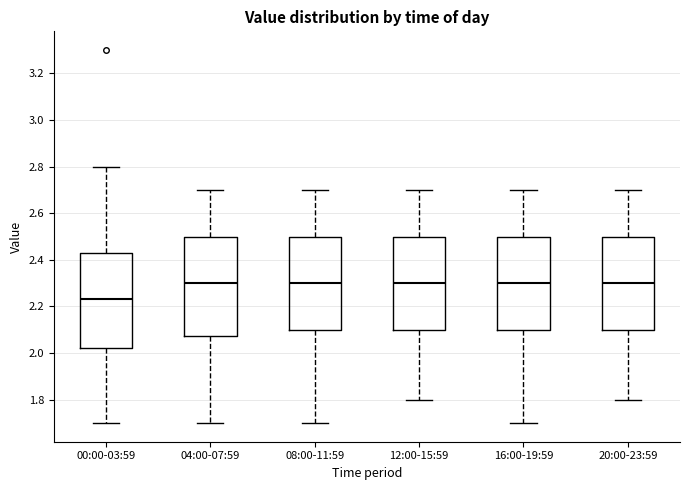

Reading left to right, transcribe this box plot: for each box, give where its median line is, the range the box spans, and where its two whiskers end, as read against the y-axis. The values are not printed on the chart, so give them approximately, as read against the axis.

00:00-03:59: median 2.24, box 2.02 to 2.44, whiskers 1.70 to 2.80
04:00-07:59: median 2.30, box 2.08 to 2.50, whiskers 1.70 to 2.70
08:00-11:59: median 2.30, box 2.10 to 2.50, whiskers 1.70 to 2.70
12:00-15:59: median 2.30, box 2.10 to 2.50, whiskers 1.80 to 2.70
16:00-19:59: median 2.30, box 2.10 to 2.50, whiskers 1.70 to 2.70
20:00-23:59: median 2.30, box 2.10 to 2.50, whiskers 1.80 to 2.70